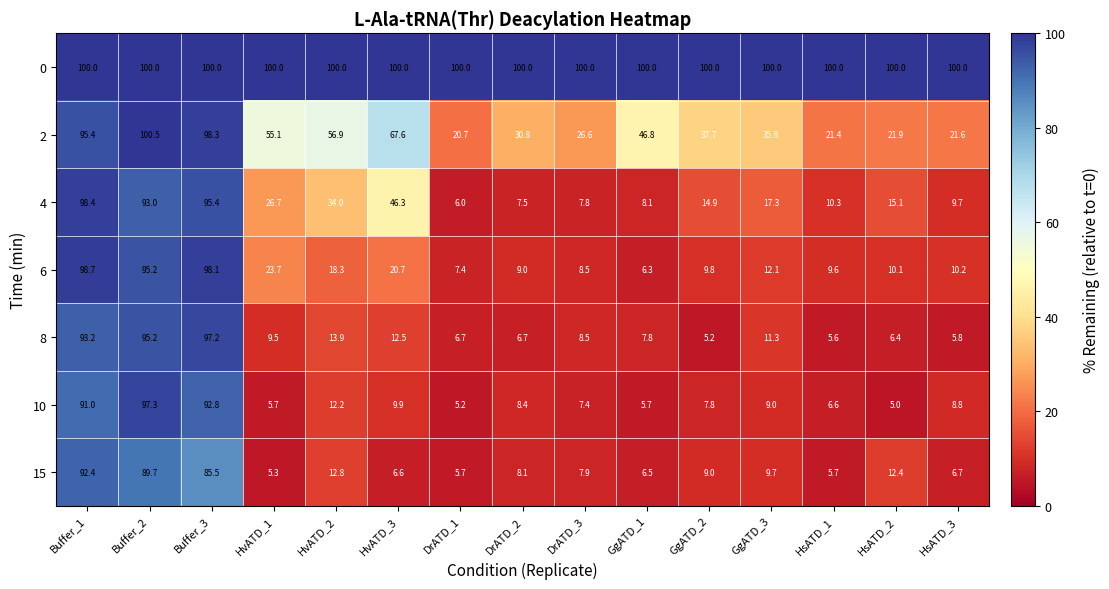

What is the difference between the maximum and minimum values in the 10 series?

92.3